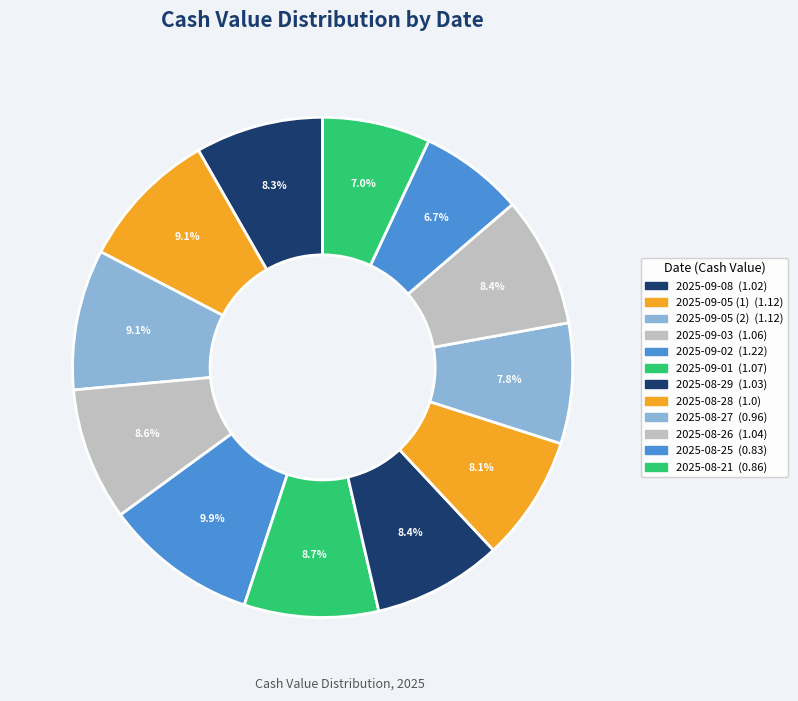

How many segments does this pie chart have?

12